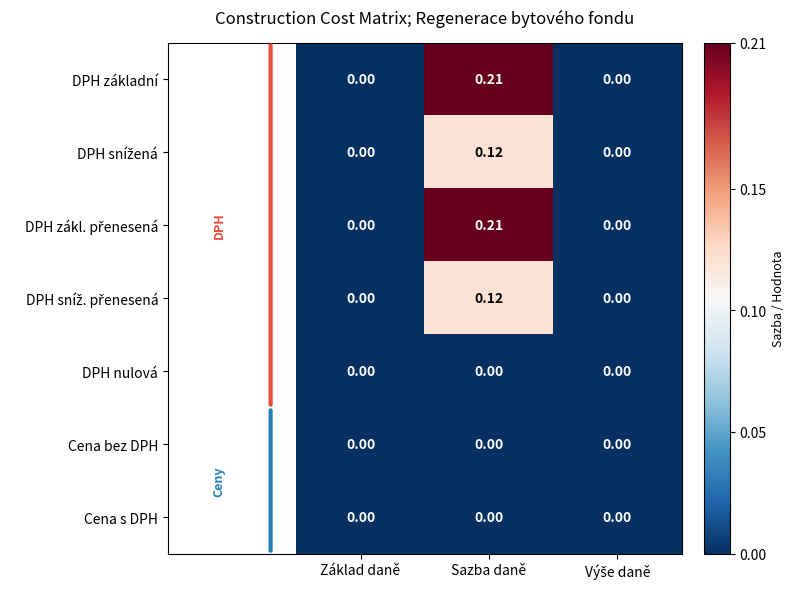

At which category does the chart reach its peak across all series?

Sazba daně